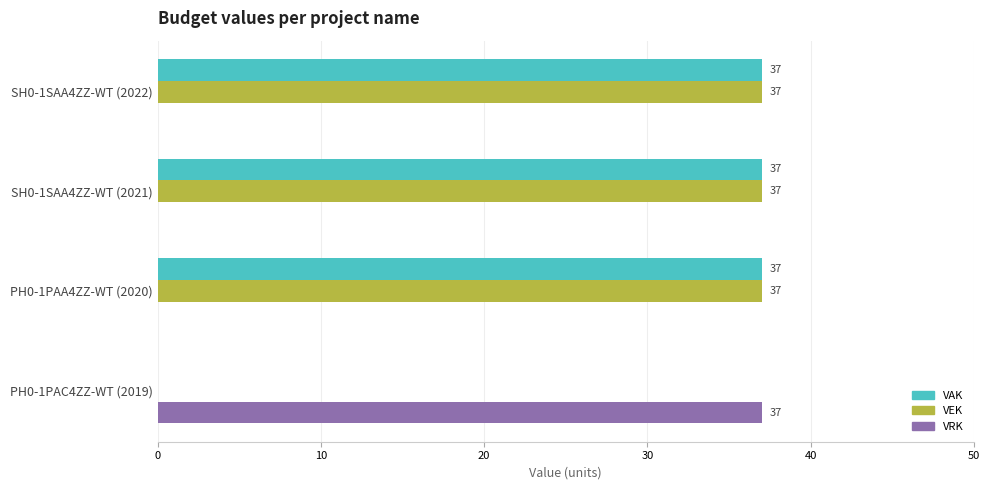

What is the sum of all VRK values?

37